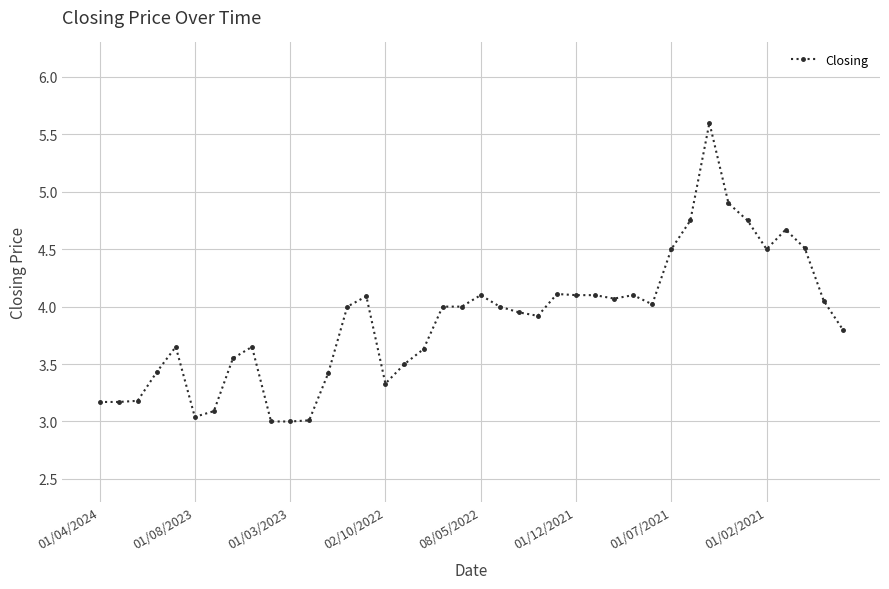

True or false: the data has more than 1 interior local peaks.

True